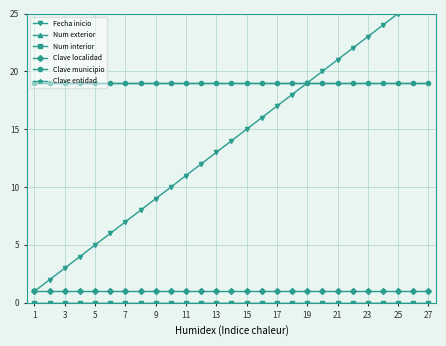

True or false: Num interior and Clave localidad cross at least once.

False